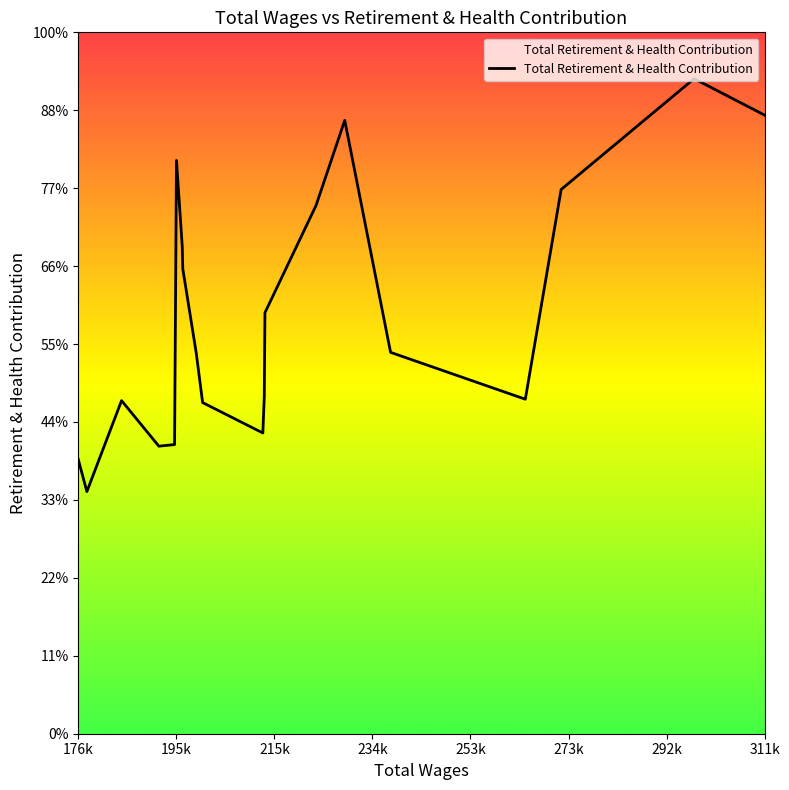

Is this an area chart (filled region under the line)?

No